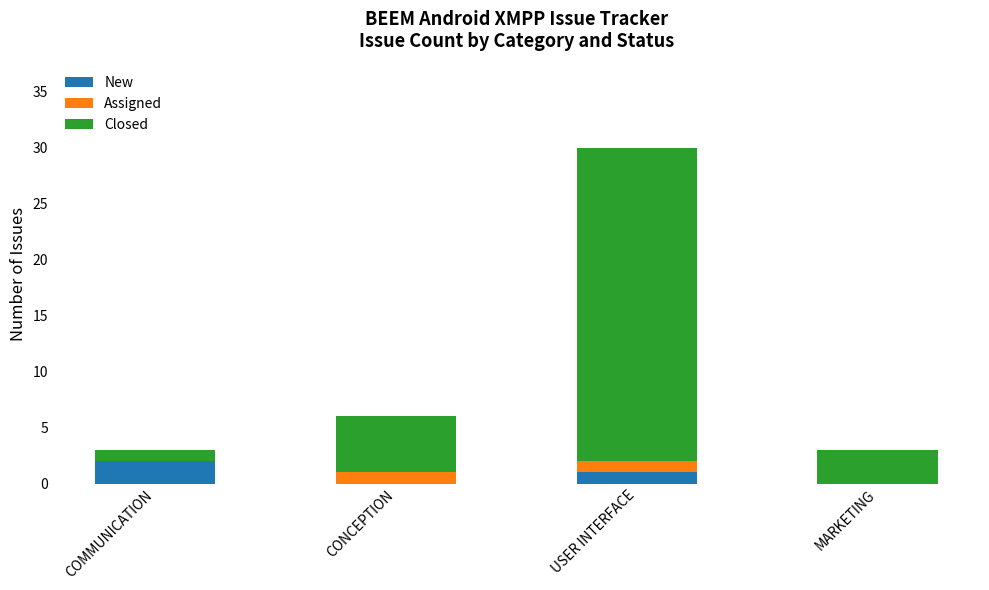

At which label does New reach its peak?

COMMUNICATION